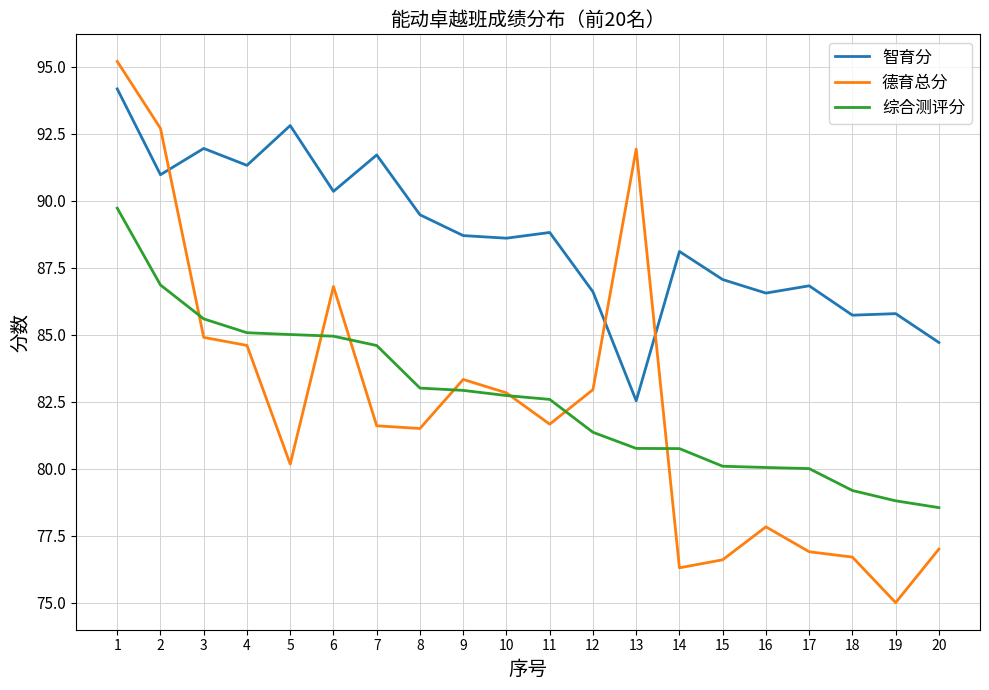

At how many categories does at least one series exceed 78?

20